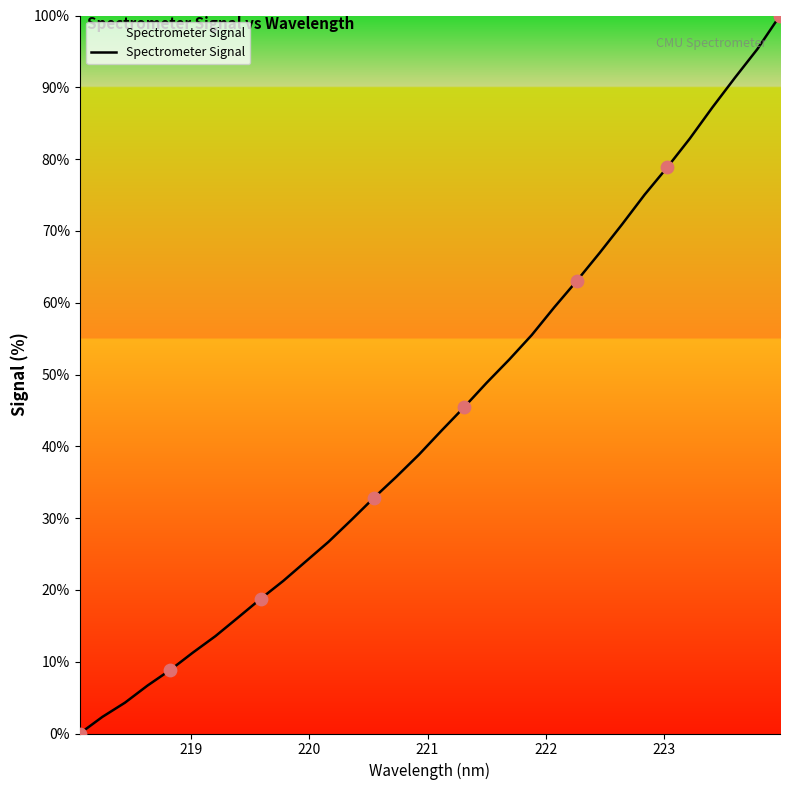

What is the maximum value shown in the chart?

100.0